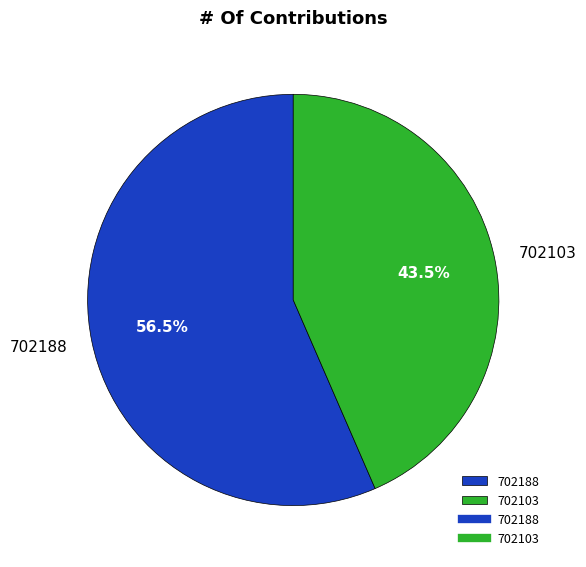

Between 702188 and 702103, which is larger?

702188